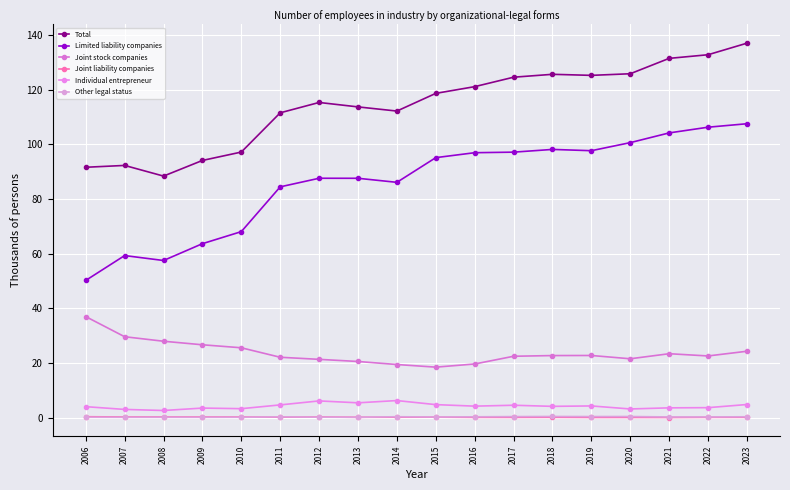

How many lines are shown in the chart?

6